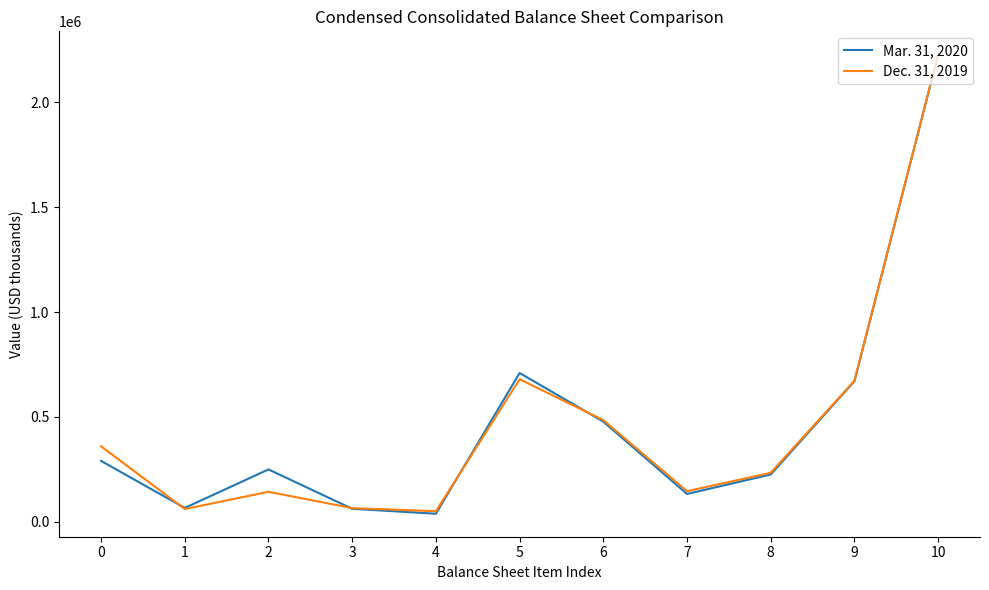

Between 2 and 3, which series saw the biggest shift?

Mar. 31, 2020